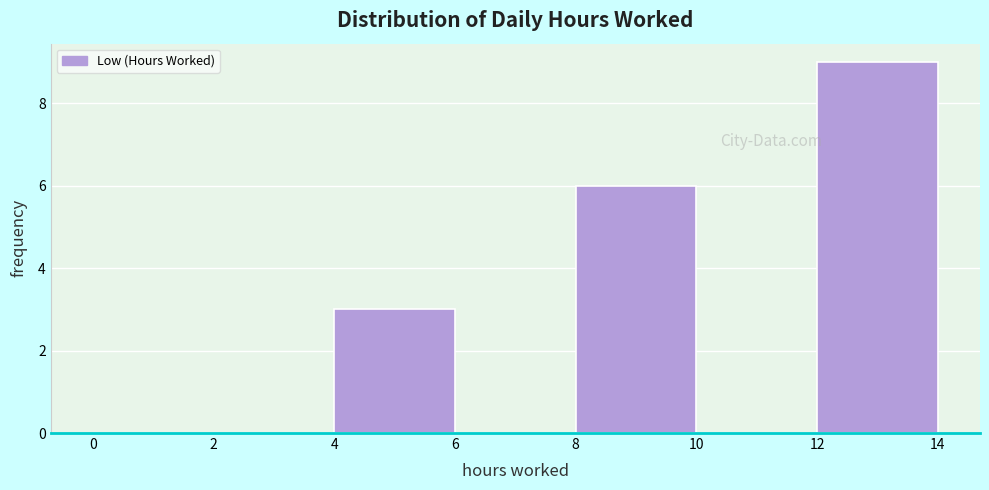

What is the height of the bar covering 8 to 10 on the x-axis? The values are not printed on the chart, so give them approximately, as read against the axis.

6